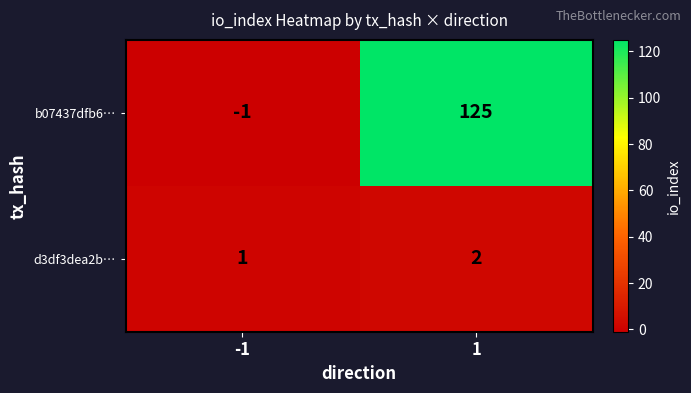

Is it true that d3df3dea2b… equals 2 at 1?

True